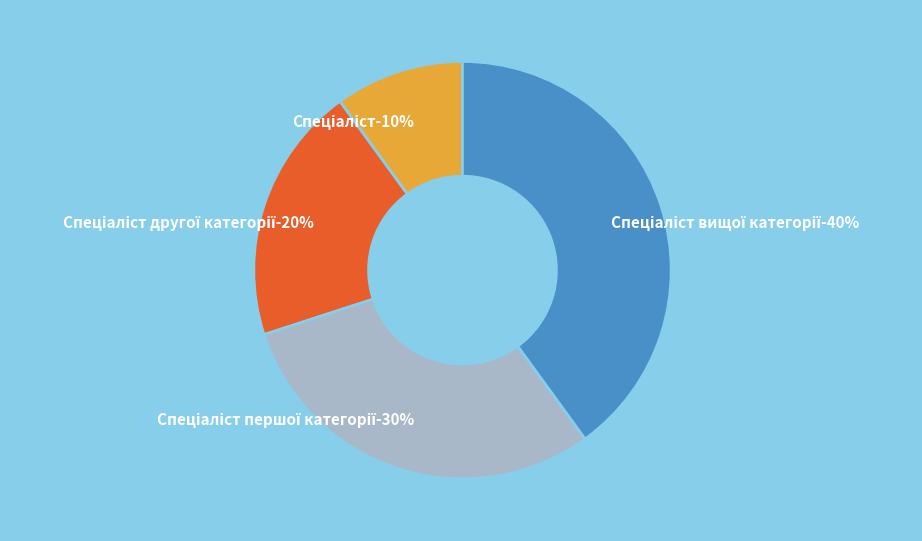

To the nearest percent, what portion does Спеціаліст другої категорії represent?

20%